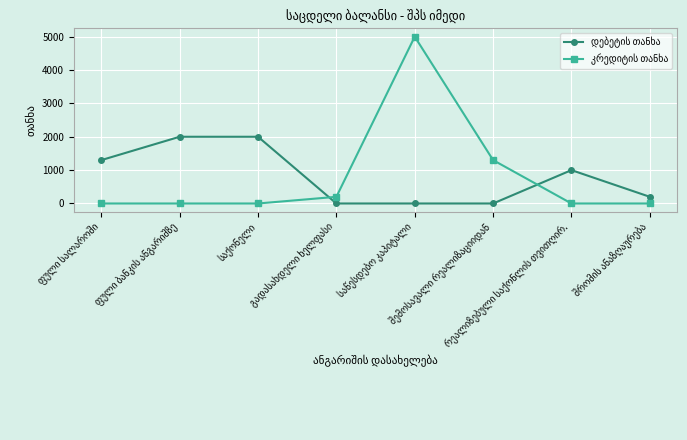

Is the value of დებეტის თანხა at გადასახდელი ხელფასი greater than the value of კრედიტის თანხა at შრომის ანაზღაურება?

No